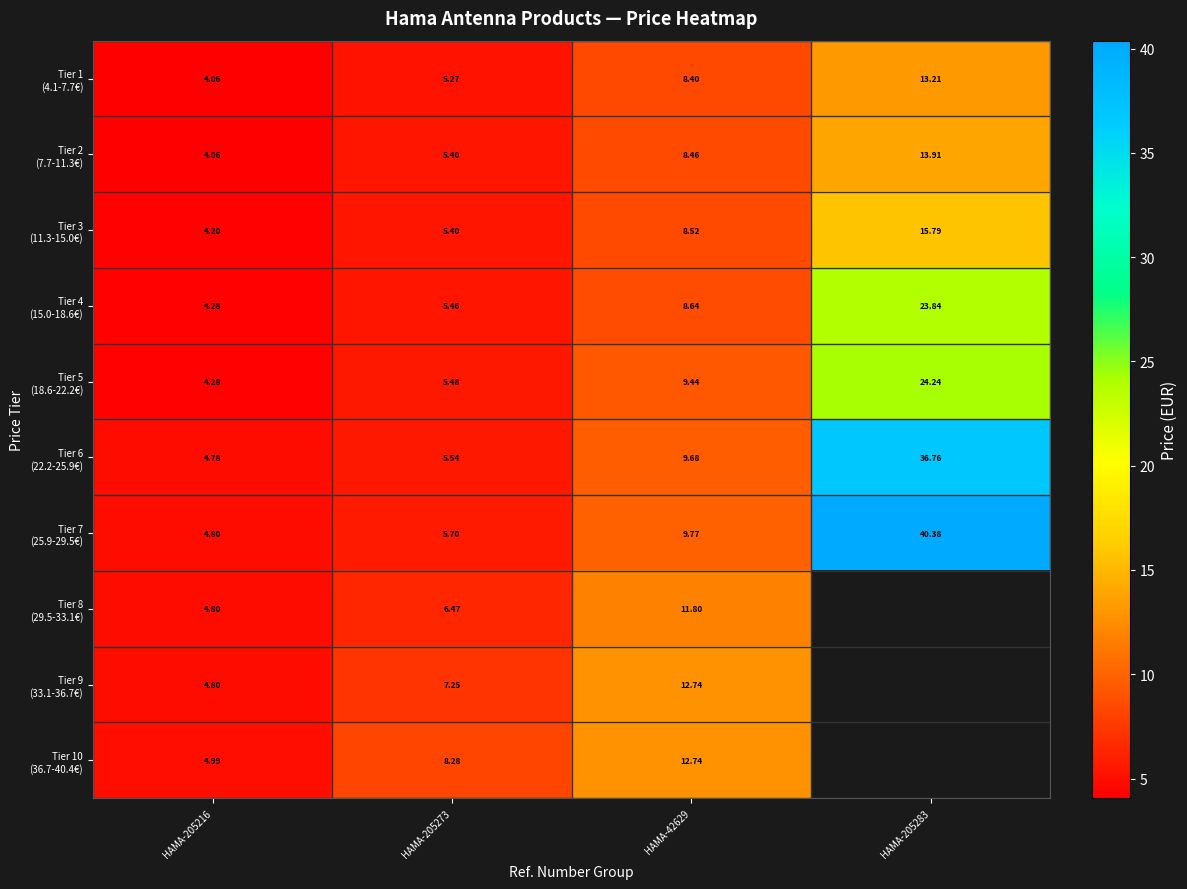

At which category is the sum across all series the highest?

HAMA-42629